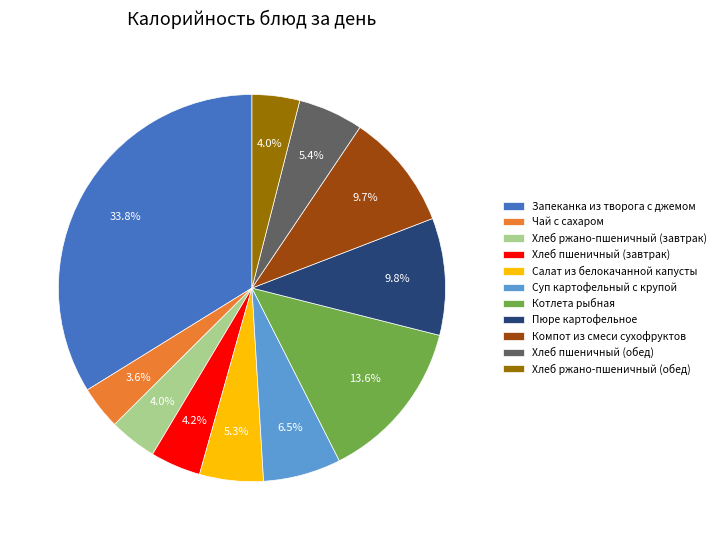

Which category has the biggest portion of the pie?

Запеканка из творога с джемом